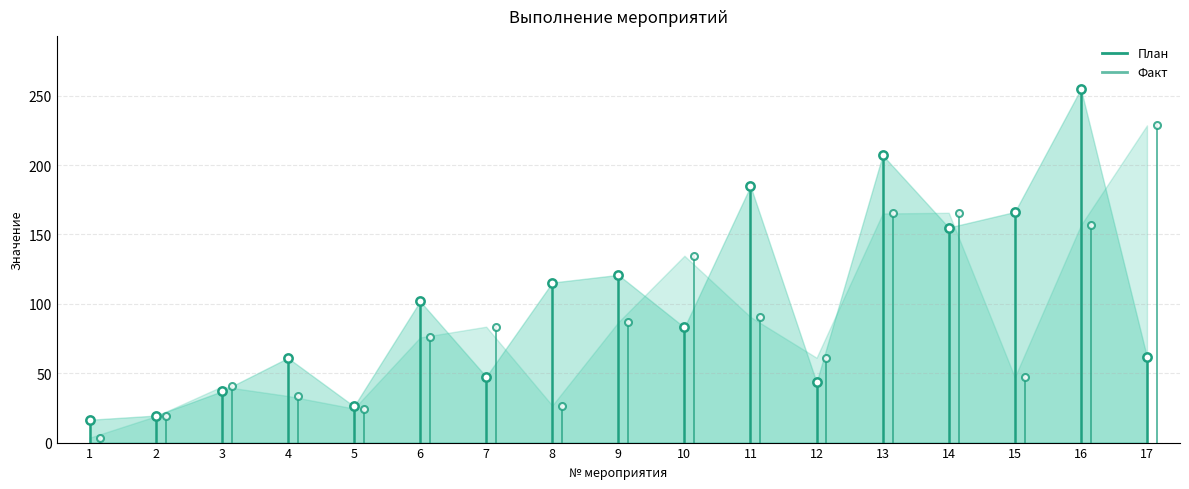

At which label is План closest to 8?

1